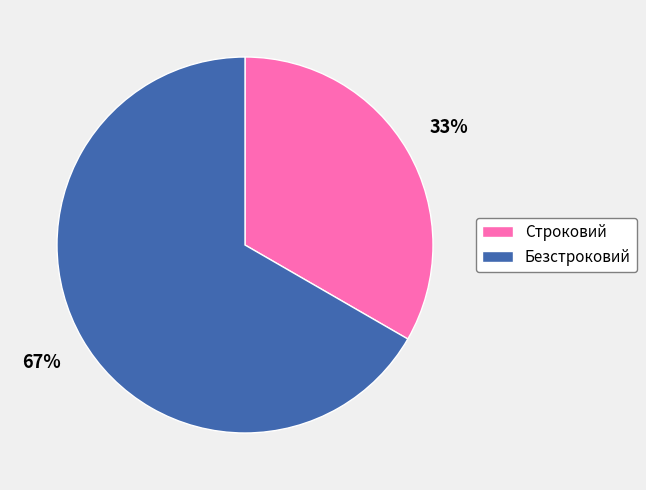

What is the ratio of the value at Строковий to the value at Безстроковий?

0.5